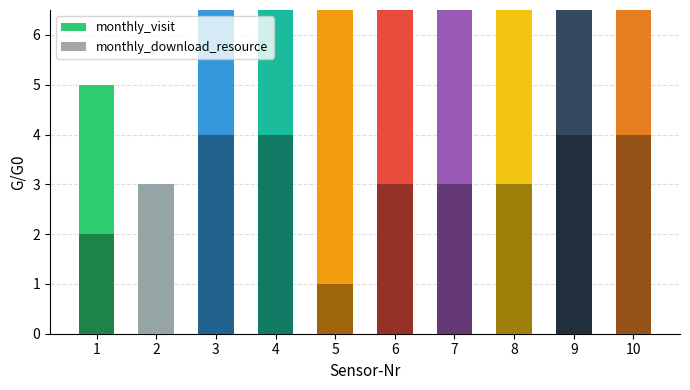

Which category has the highest value in the monthly_visit series?

5